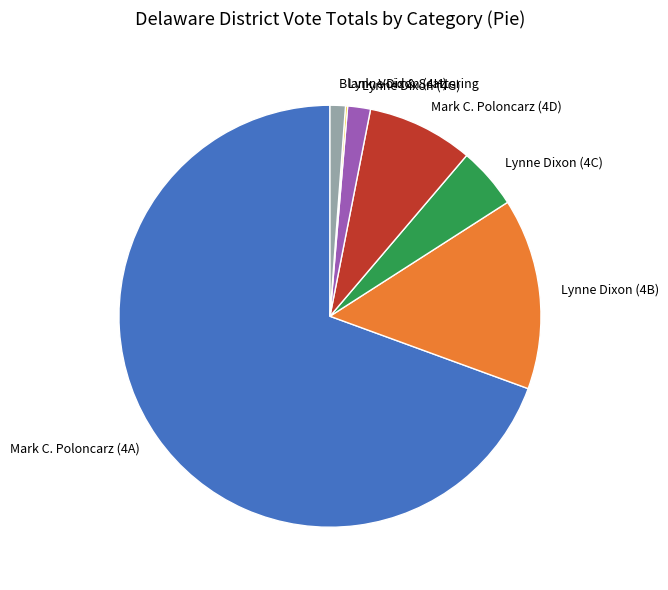

Is there a majority slice in this chart?

Yes